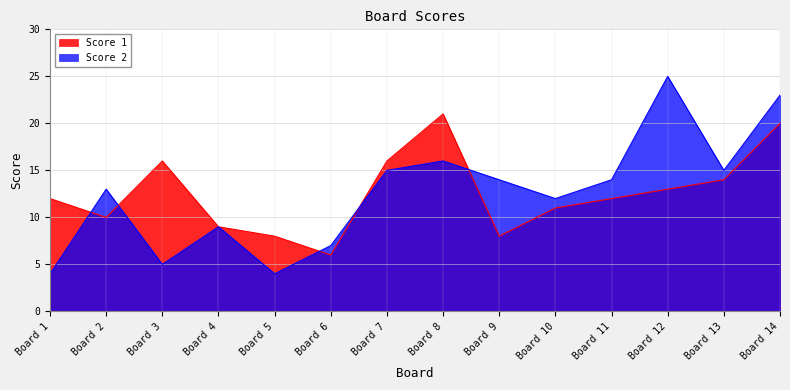

Reading left to right, what are all the values shown in this chart?

Score 1: Board 1=12	Board 2=10	Board 3=16	Board 4=9	Board 5=8	Board 6=6	Board 7=16	Board 8=21	Board 9=8	Board 10=11	Board 11=12	Board 12=13	Board 13=14	Board 14=20
Score 2: Board 1=4	Board 2=13	Board 3=5	Board 4=9	Board 5=4	Board 6=7	Board 7=15	Board 8=16	Board 9=14	Board 10=12	Board 11=14	Board 12=25	Board 13=15	Board 14=23